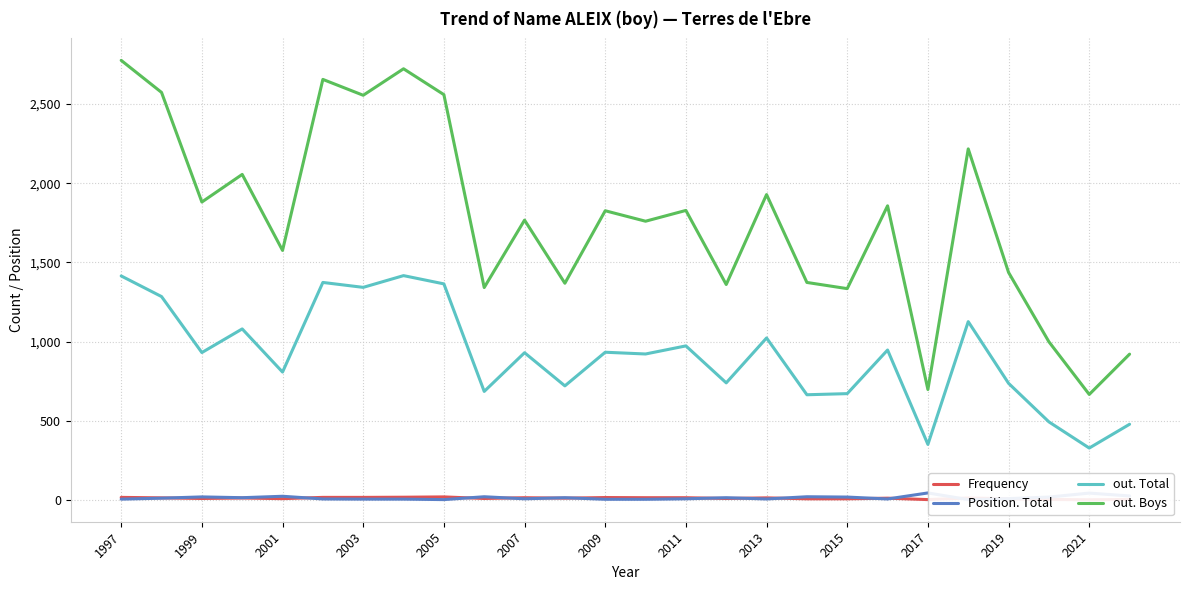

Is it true that out. Total equals 738 at 2019?

True